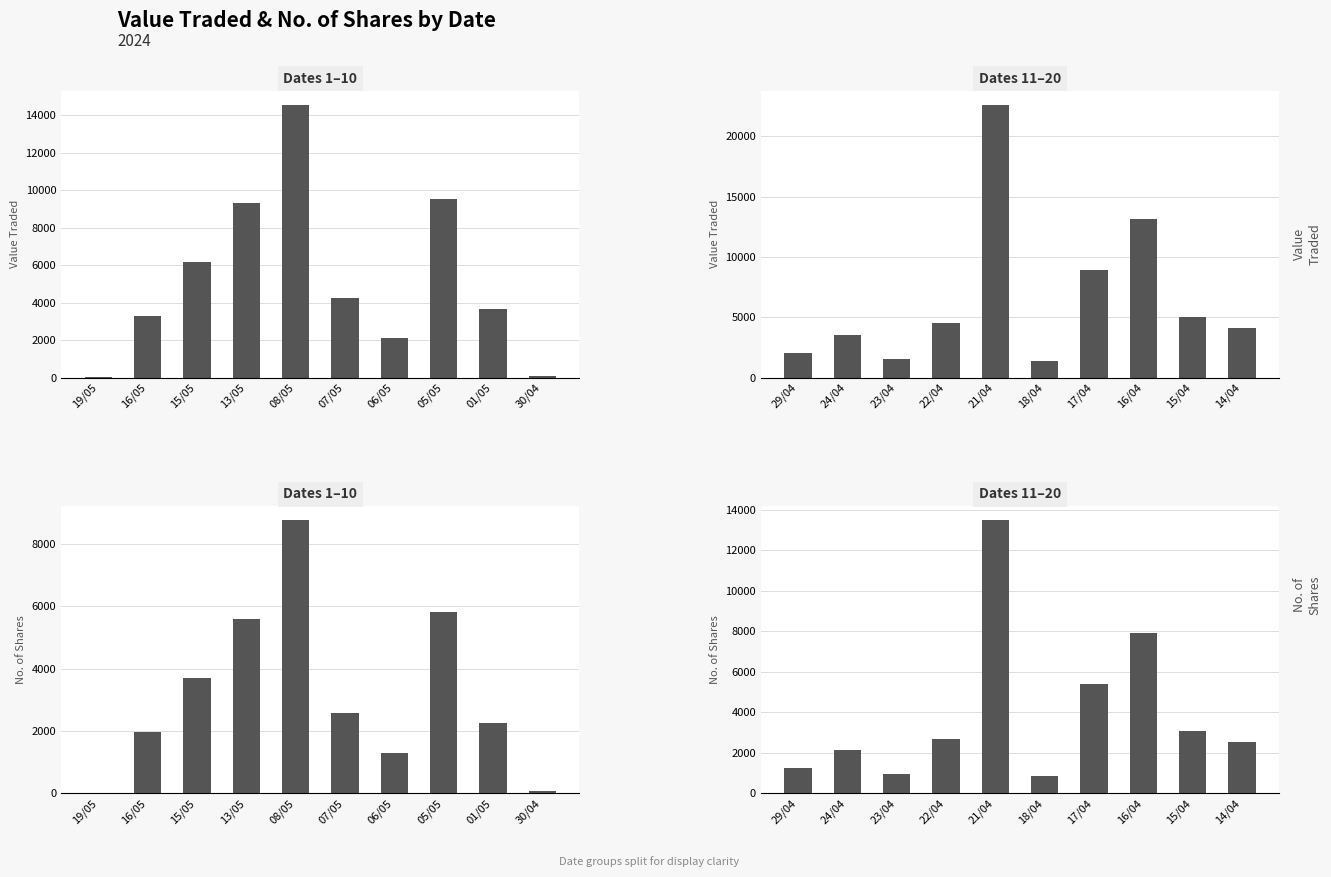

Does the chart contain any negative values?

No